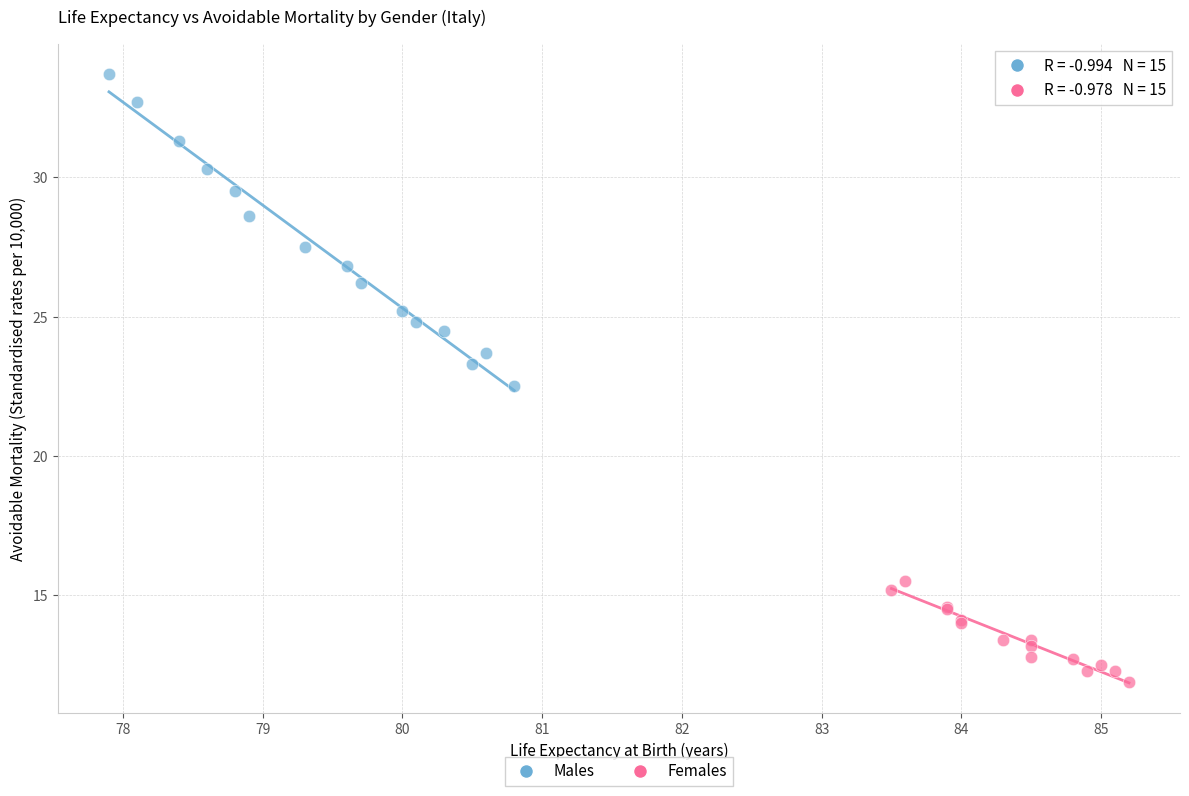

Which series reaches the minimum Y coordinate?

Females